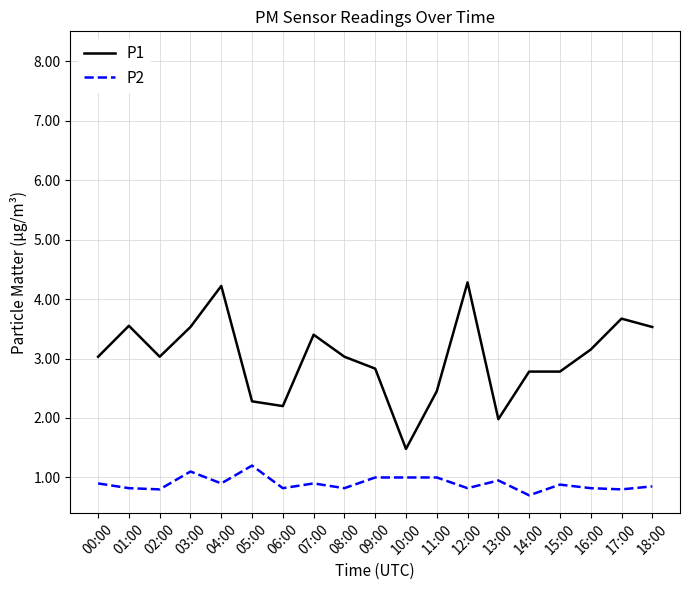

True or false: P1 and P2 intersect in this chart.

False